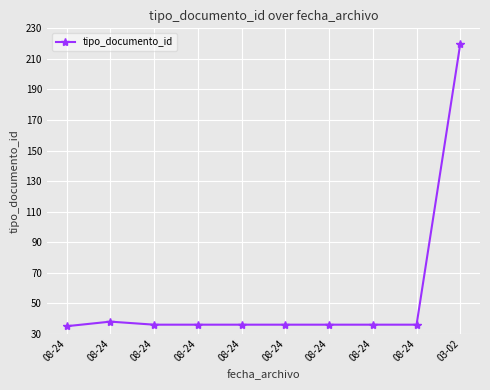

How many lines are shown in the chart?

1